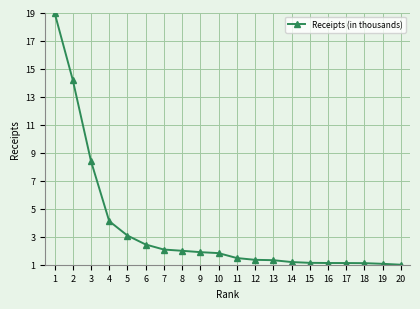

What is the difference between the second highest and second lowest values?

13.1